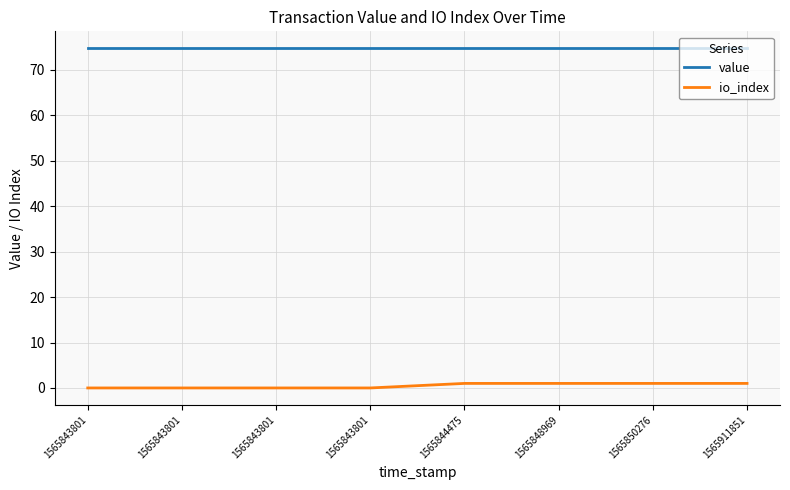

What is the total value across all series at 1565843801?

74.7